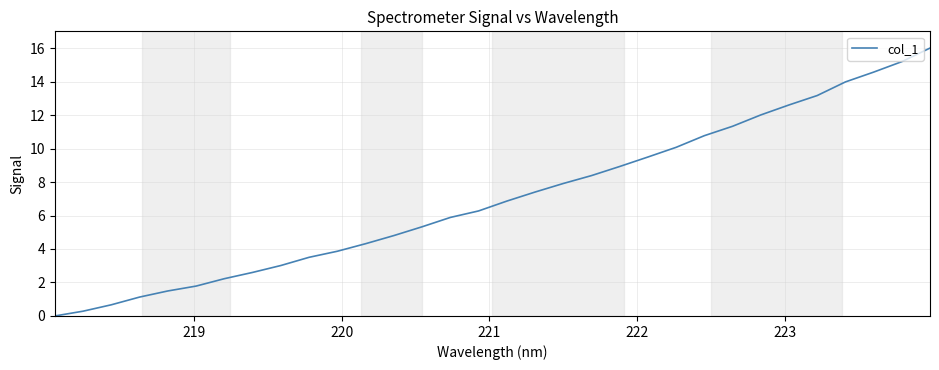

True or false: there are more than 2 points higher than both neighbors.

False